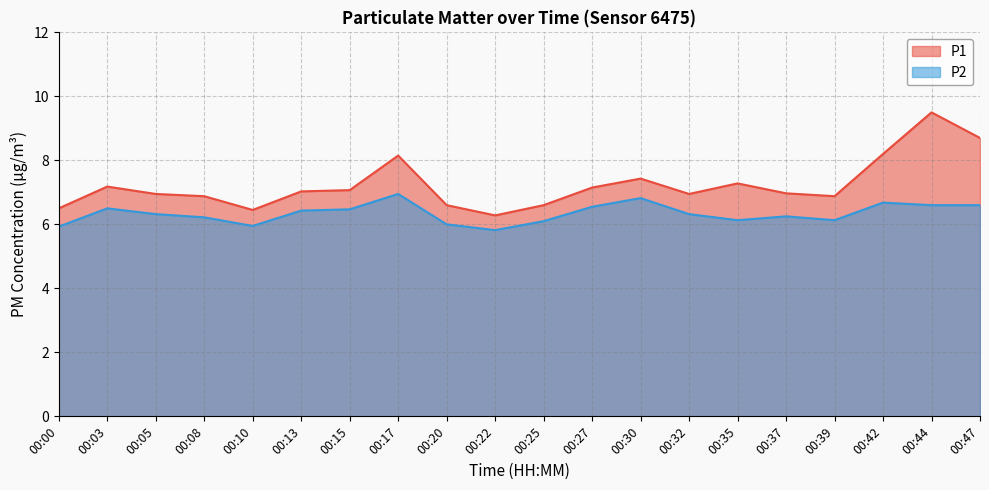

Rank the series at 00:32 from highest to lowest value.

P1, P2